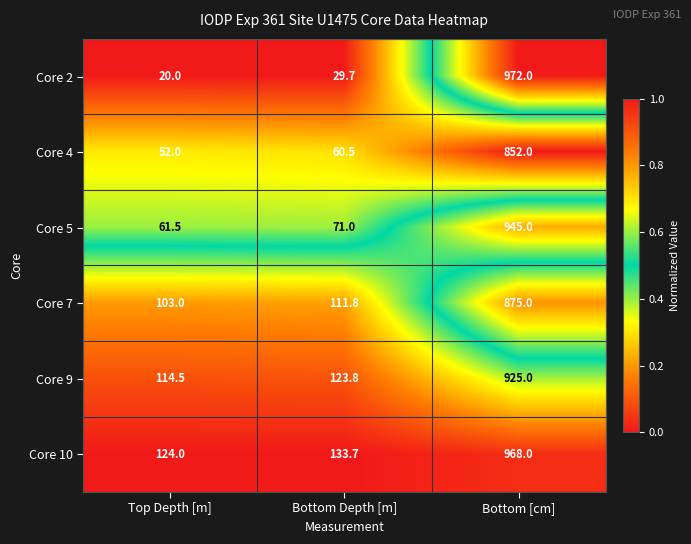

List the series in order of their peak value, highest first.

Core 2, Core 10, Core 5, Core 9, Core 7, Core 4